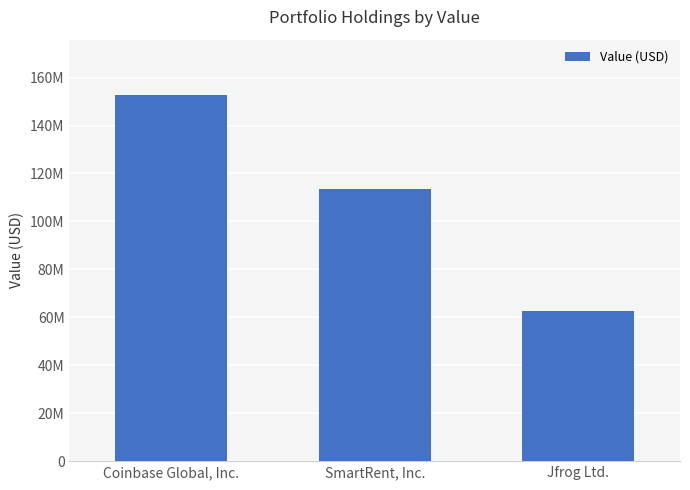

Reading right to left, list all the values displayed in this chart.

Jfrog Ltd.=62826000	SmartRent, Inc.=113403000	Coinbase Global, Inc.=152880000